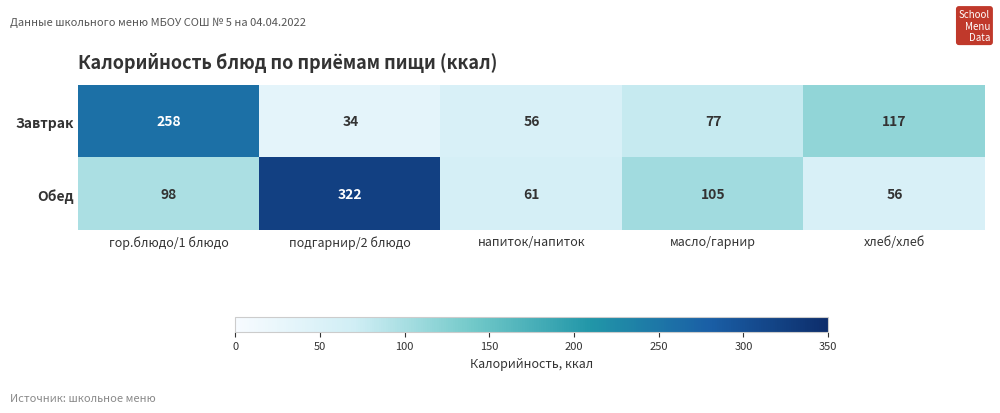

Which label corresponds to the largest value in the chart?

подгарнир/2 блюдо